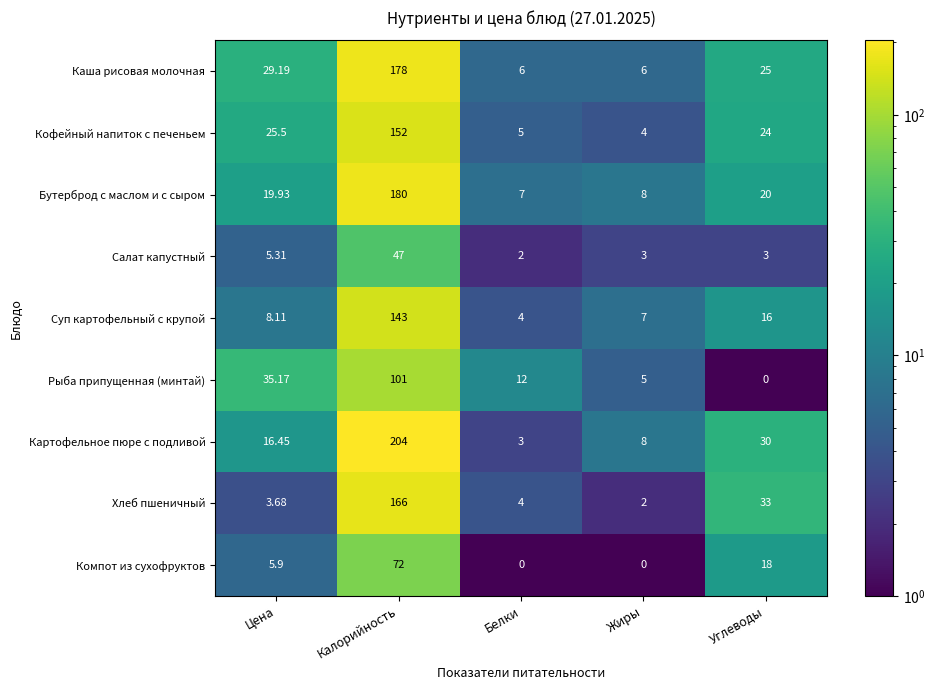

How many values in the Компот из сухофруктов series exceed 5?

3